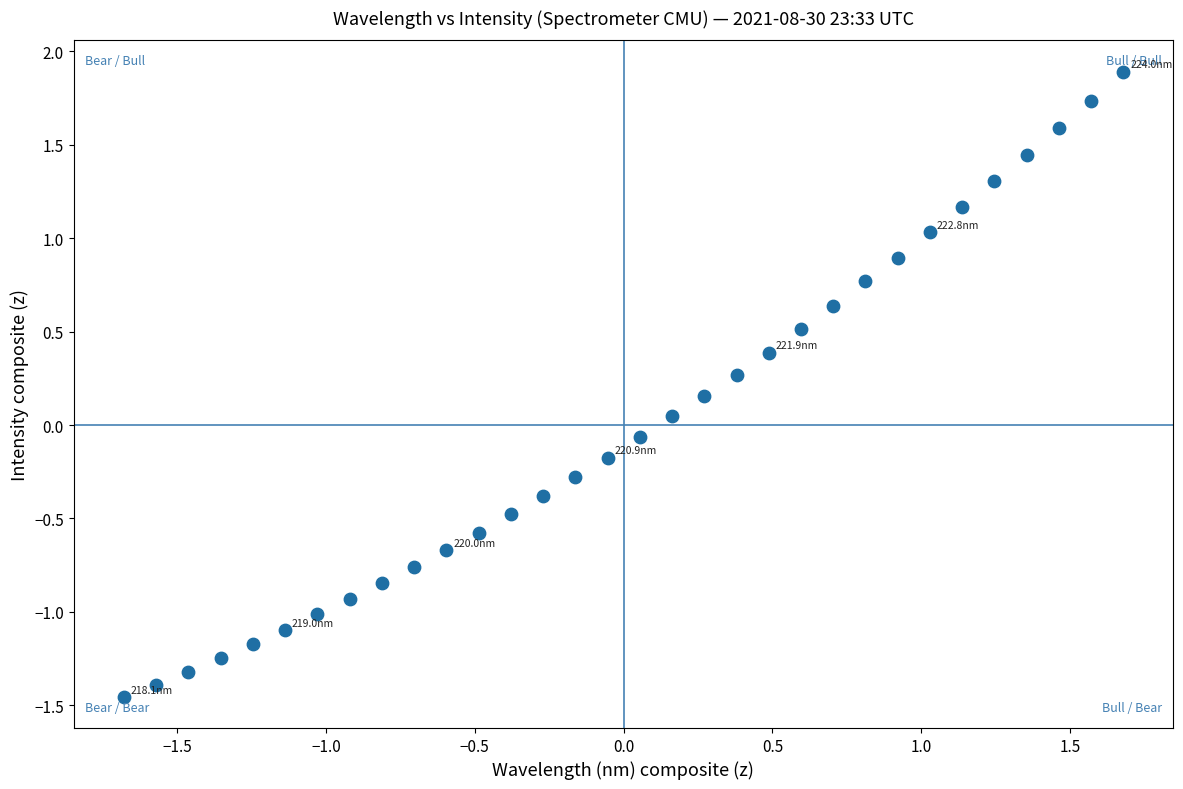

What is the range of Y values (max minus min)?

3.3